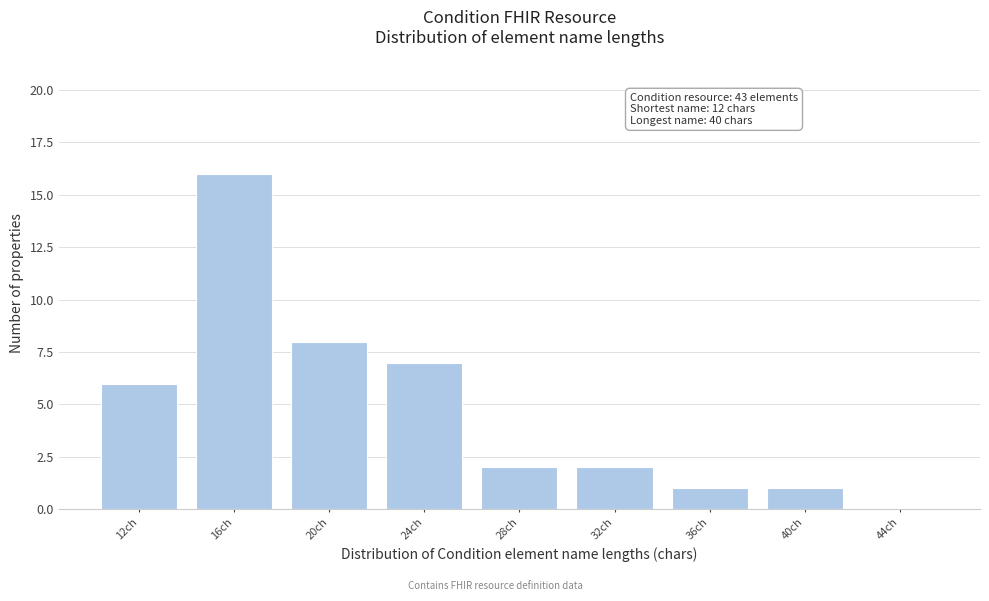

Reading left to right, transcribe all the data shown in this chart.

12ch=6	16ch=16	20ch=8	24ch=7	28ch=2	32ch=2	36ch=1	40ch=1	44ch=0